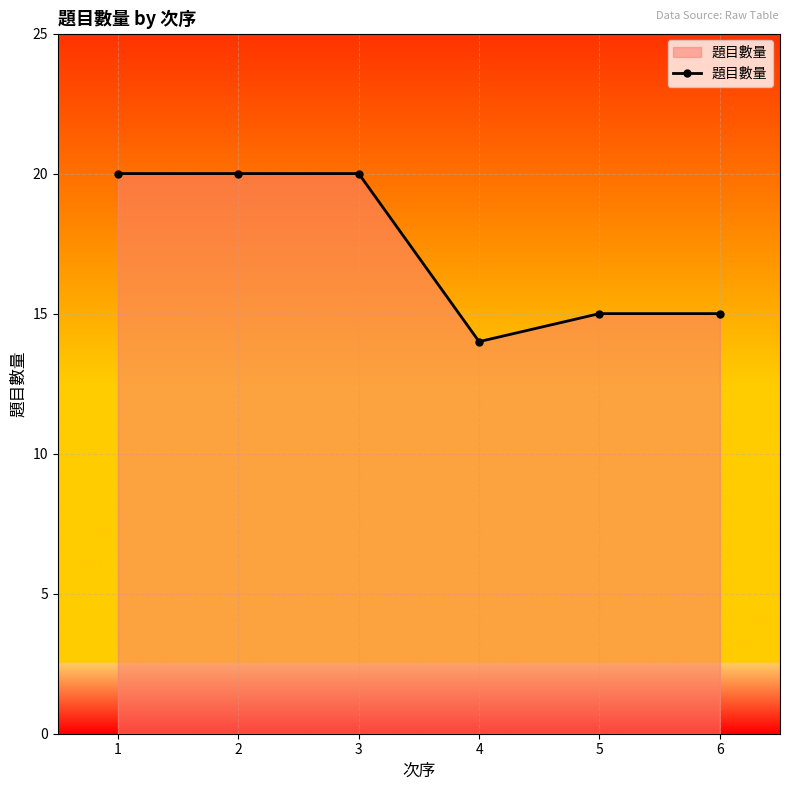

What is the minimum value shown in the chart?

14